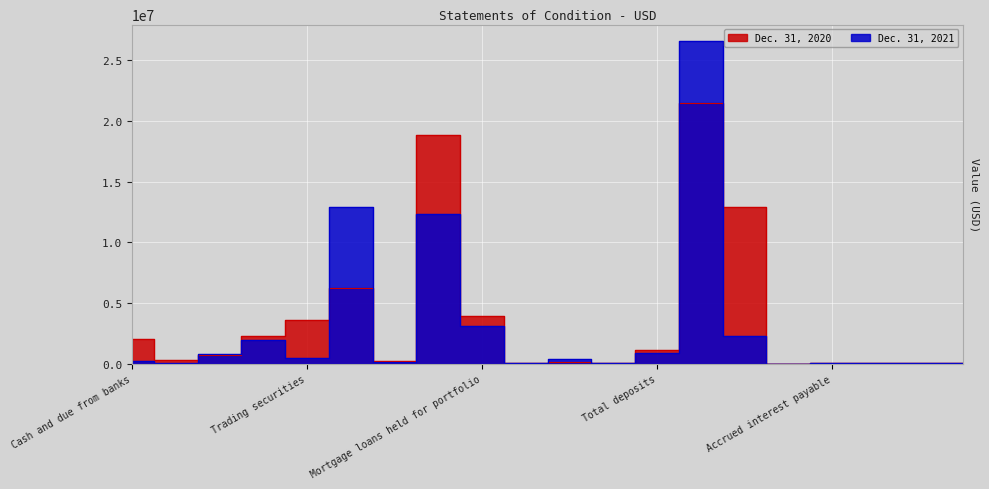

What is the spread (max minus min) of values at Accrued interest receivable?

19222